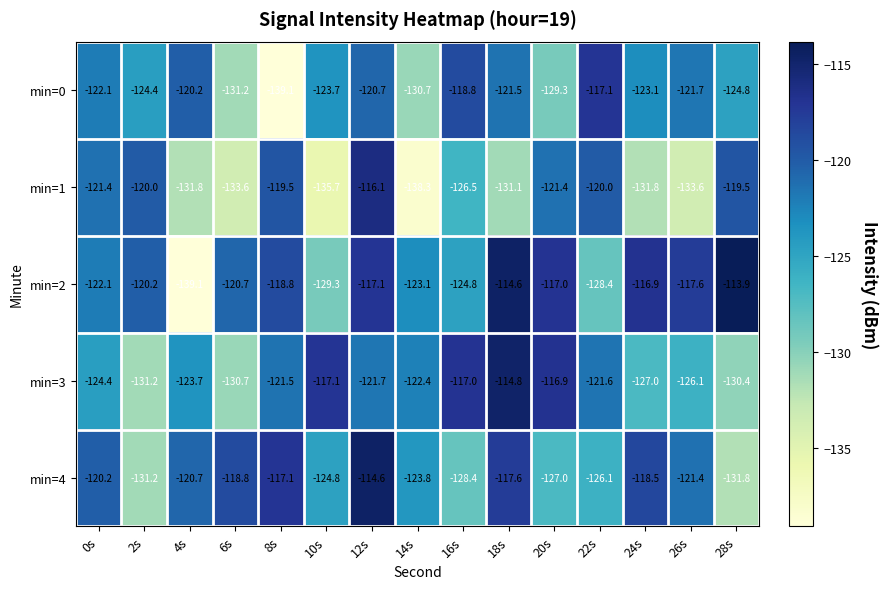

What is the maximum value shown in the chart?

-113.9